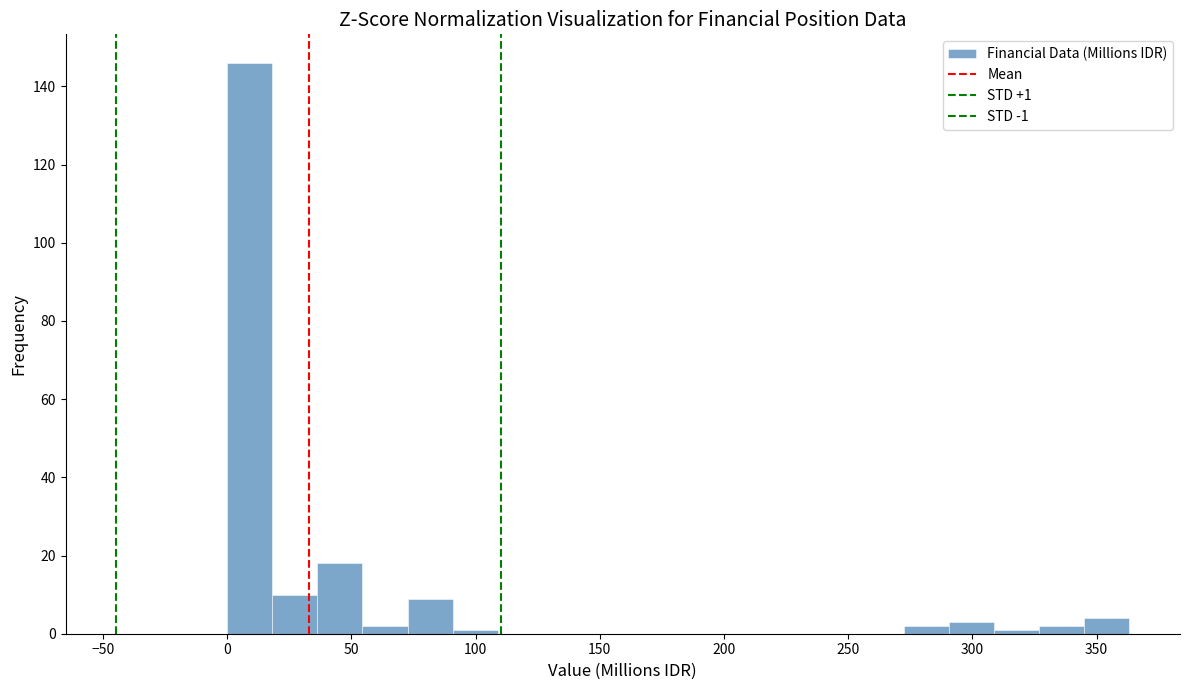

Read against the x-axis, roughly where is the centre of the tallest bar?

10